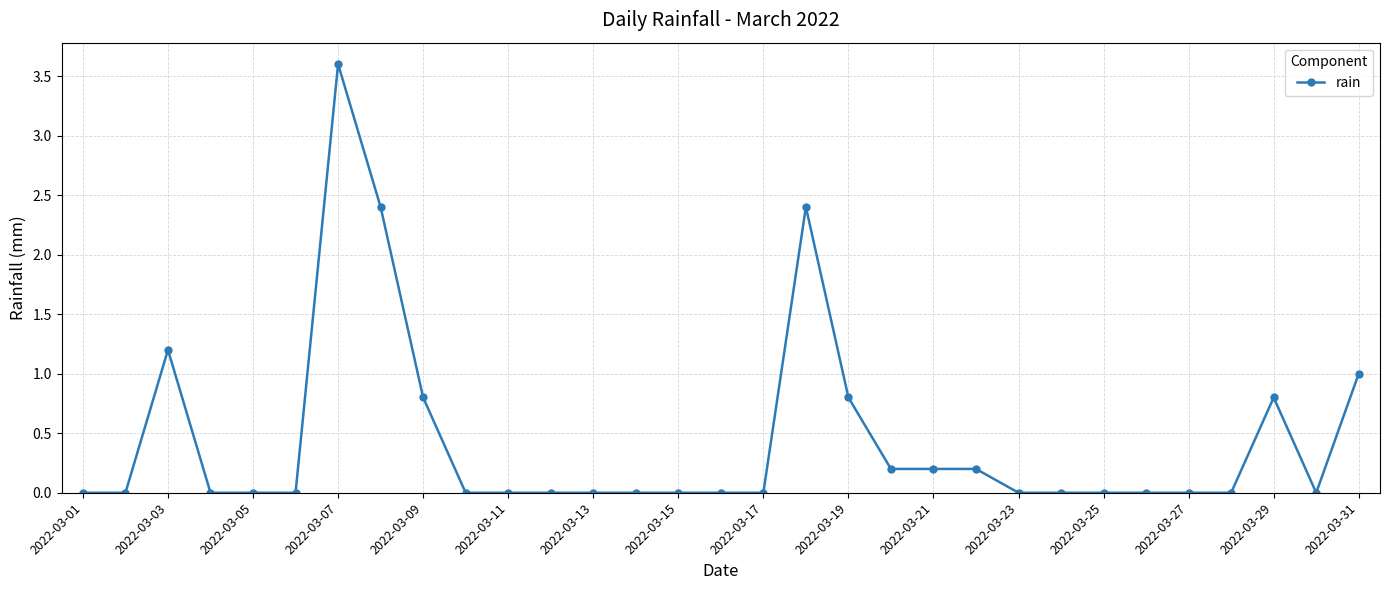

What is the greatest value displayed?

3.6